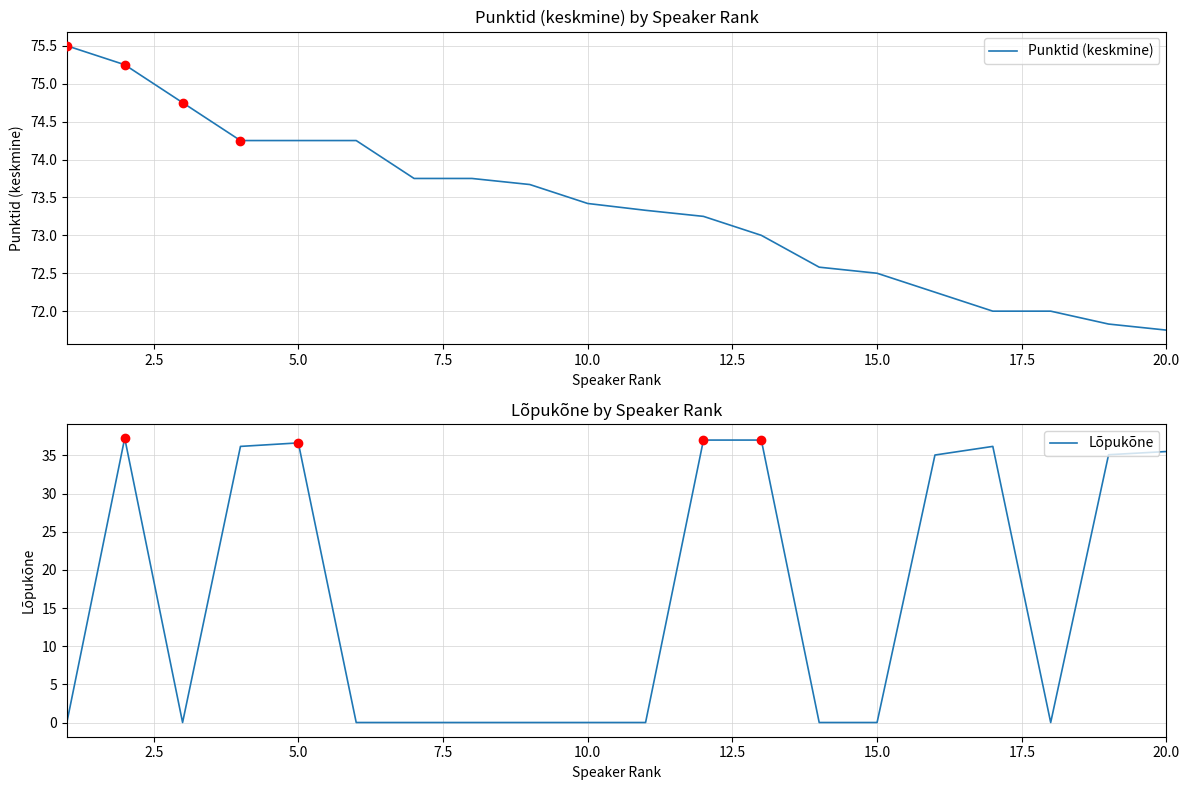

True or false: Punktid (keskmine) has more than 1 points higher than both neighbors.

False